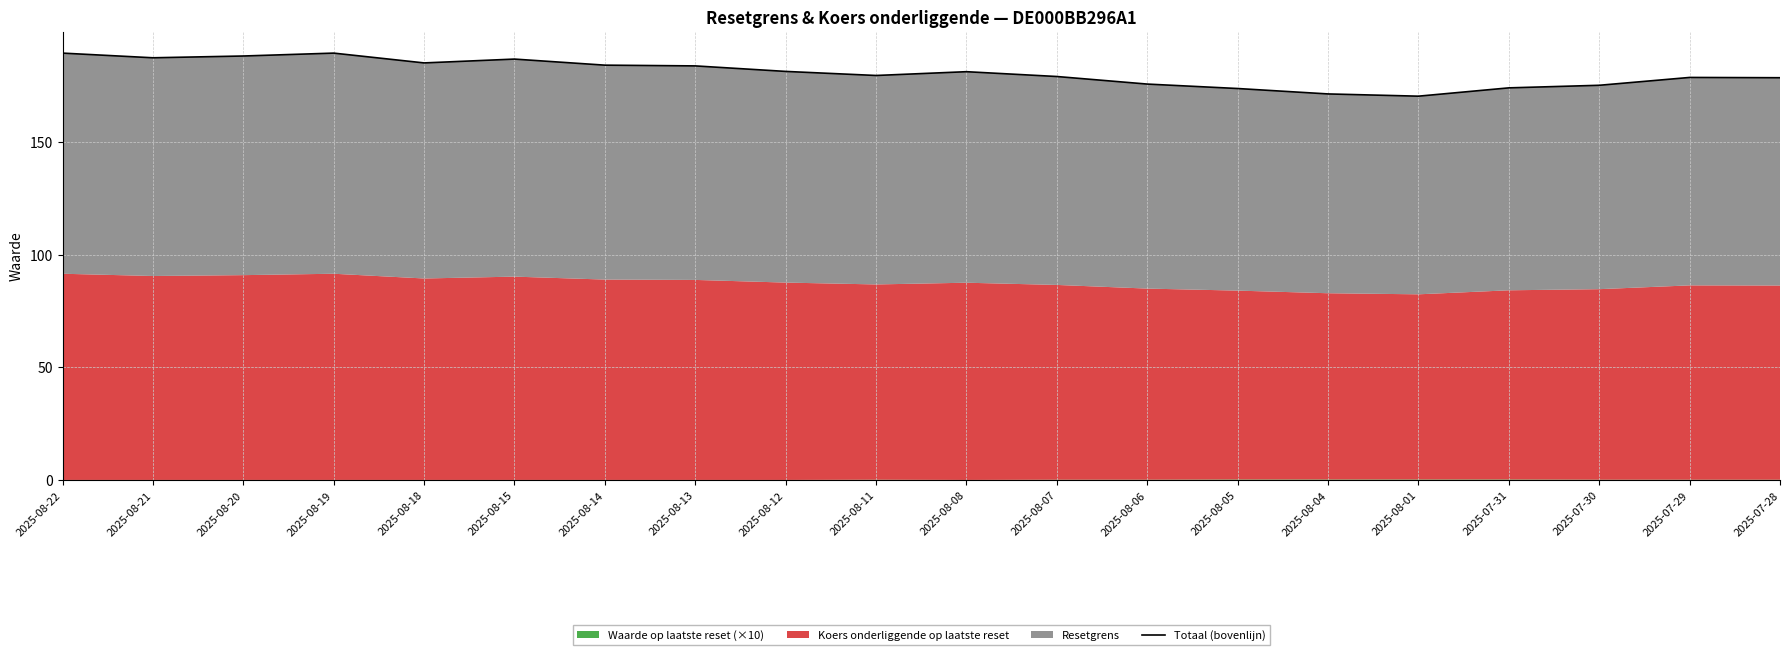

How many categories are shown in the chart?

20